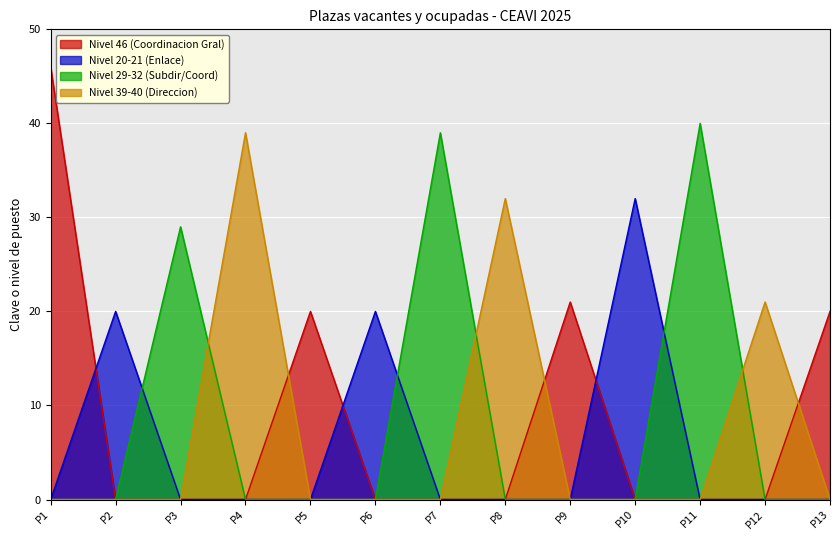

What is the greatest value displayed?

46